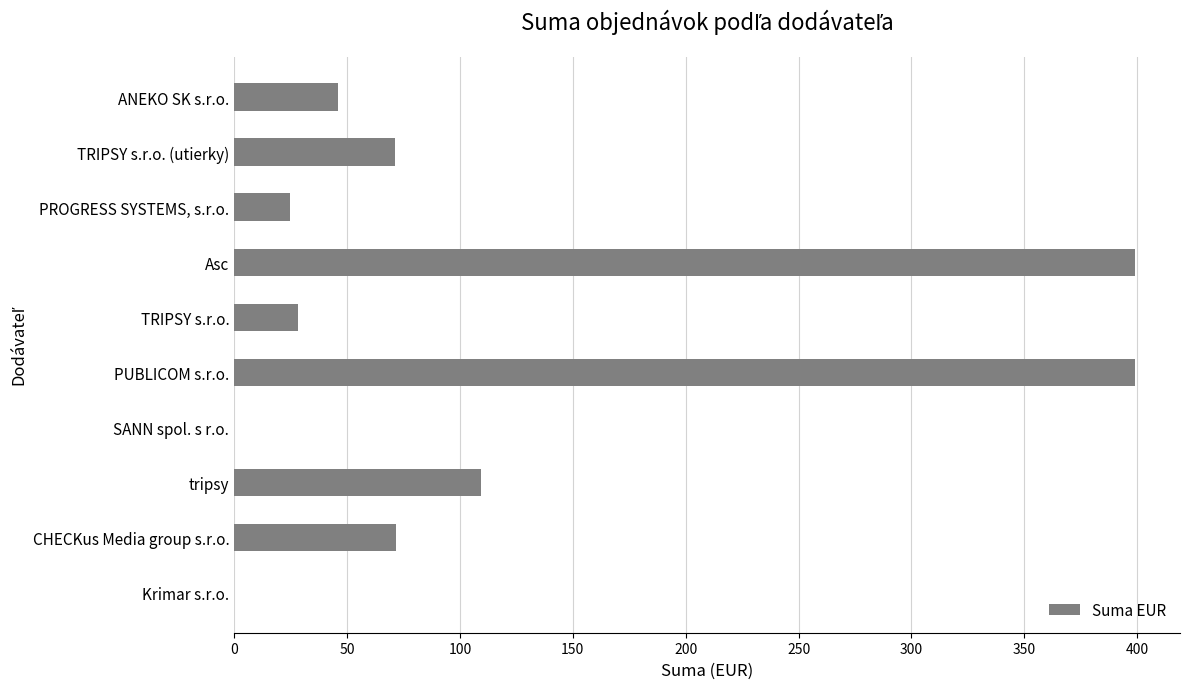

What is the sum of all values?

1149.3